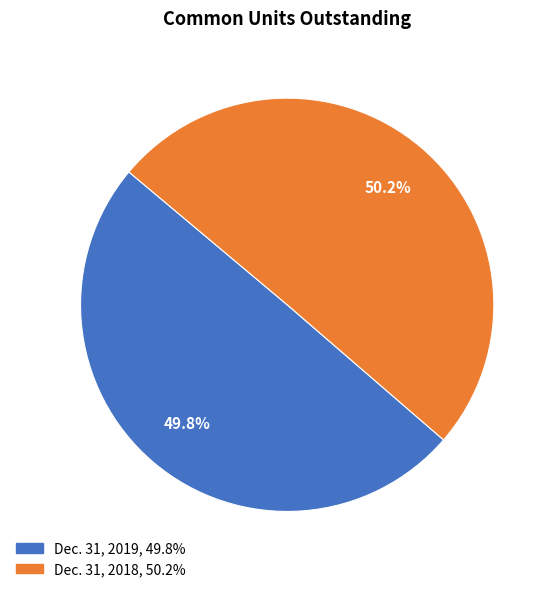

How much of the chart is everything except Dec. 31, 2018?

49.8%